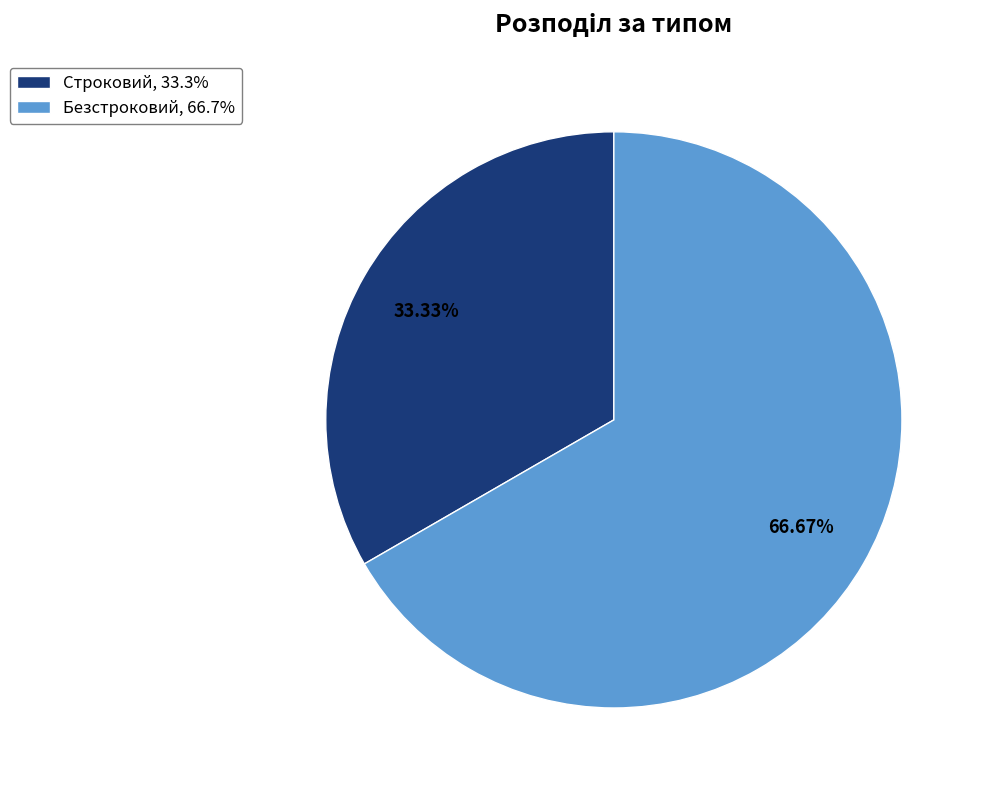

Count the number of slices in the pie.

2